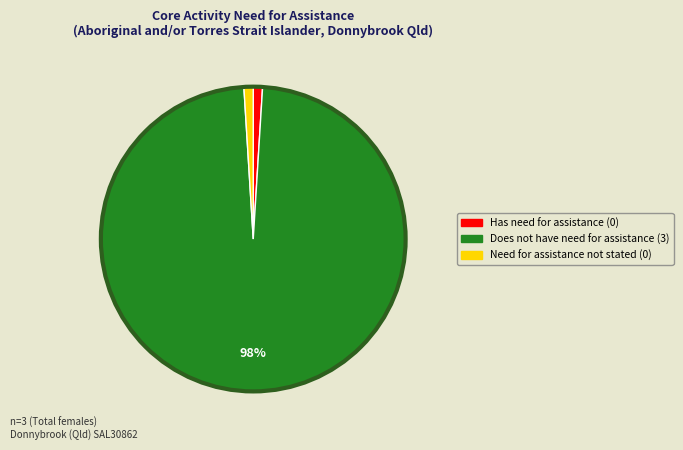

What is the largest slice in the pie chart?

Does not have need for assistance